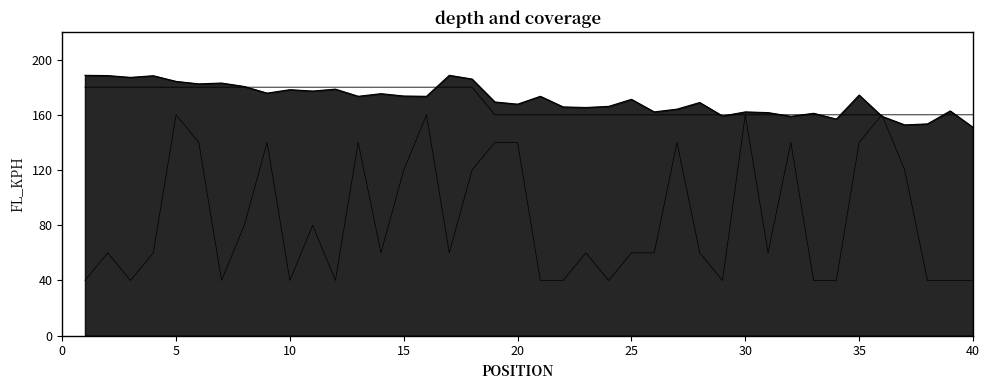

What is the approximate value of FL_KPH at 0?

188.6